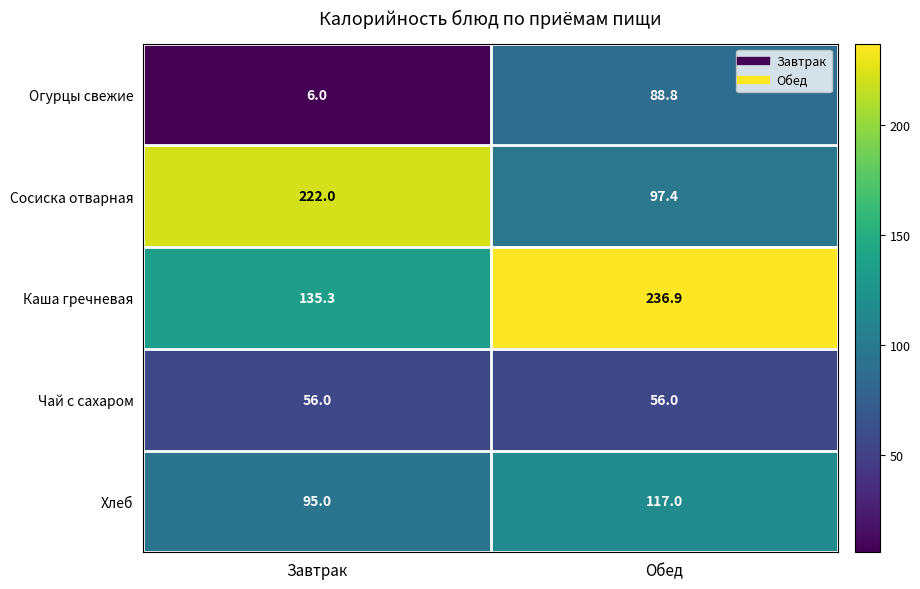

The Сосиска отварная series shows 29.2 at Обед. True or false?

False